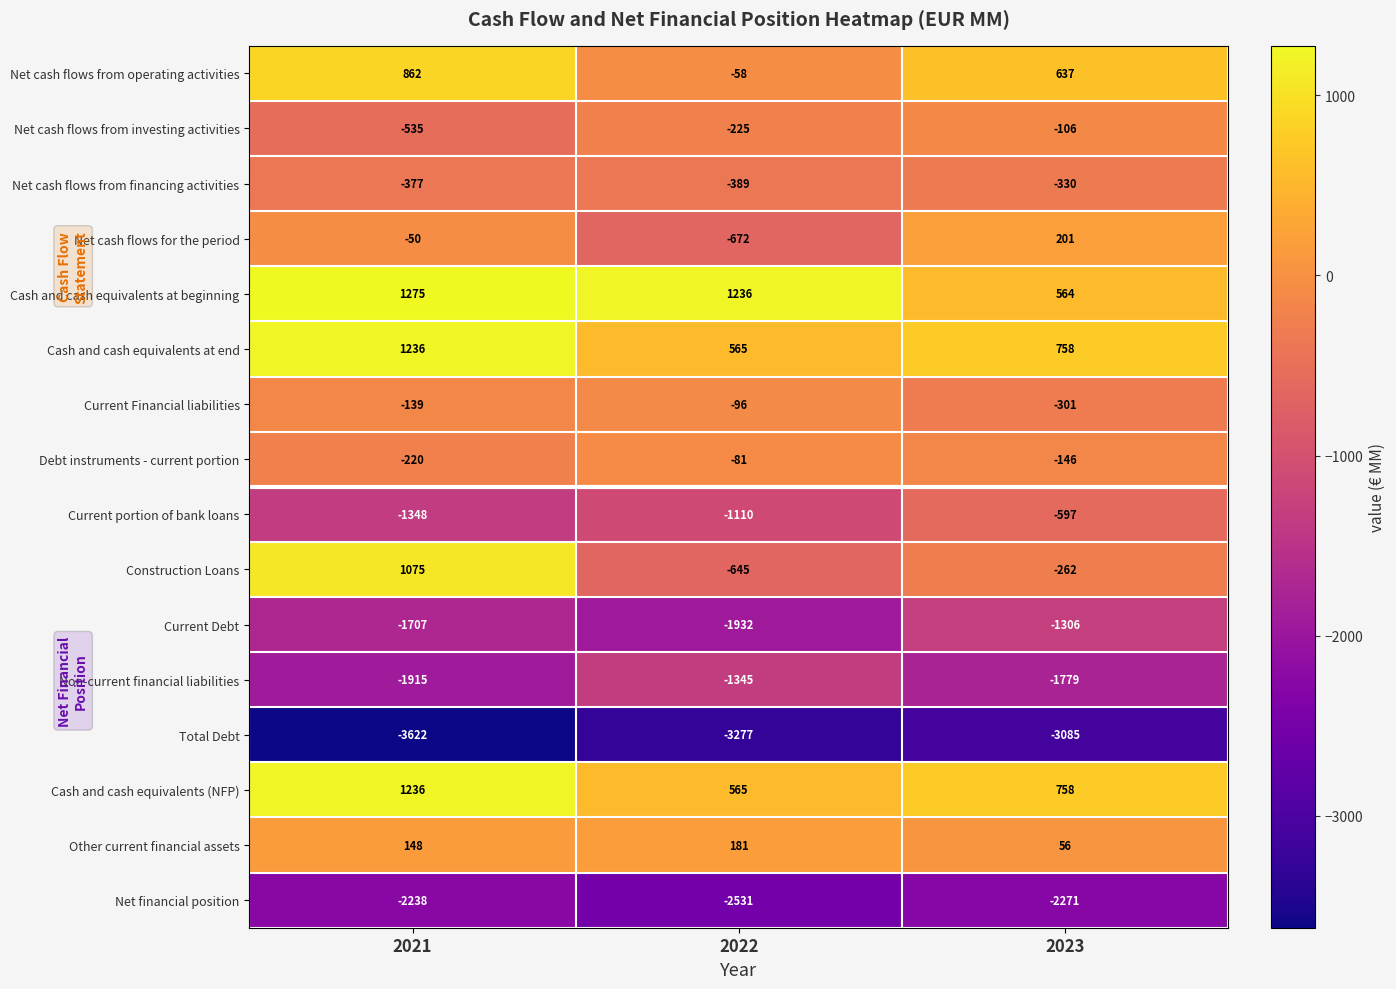

Rank the categories by Net cash flows from financing activities value from lowest to highest.

2022, 2021, 2023